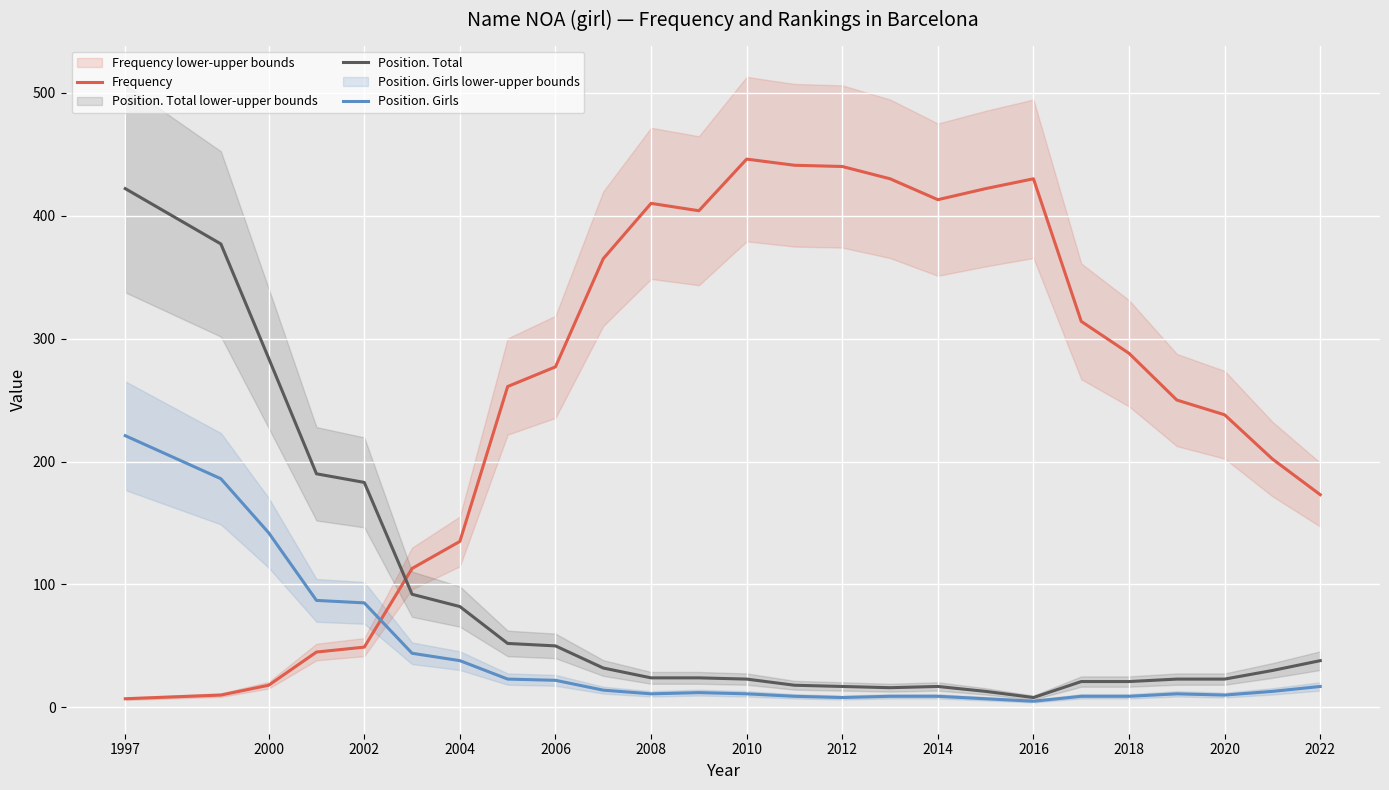

Which category has the highest value in the Position. Girls series?

1997